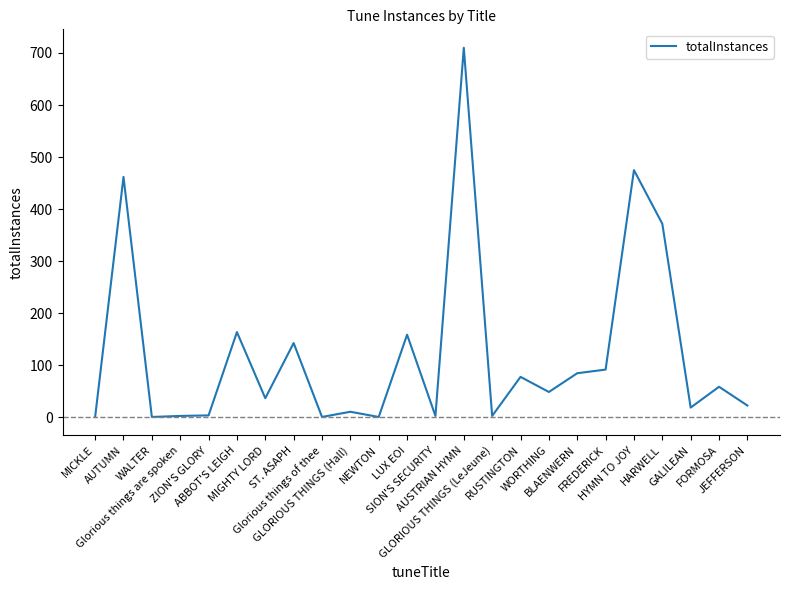

What is the greatest value displayed?

710